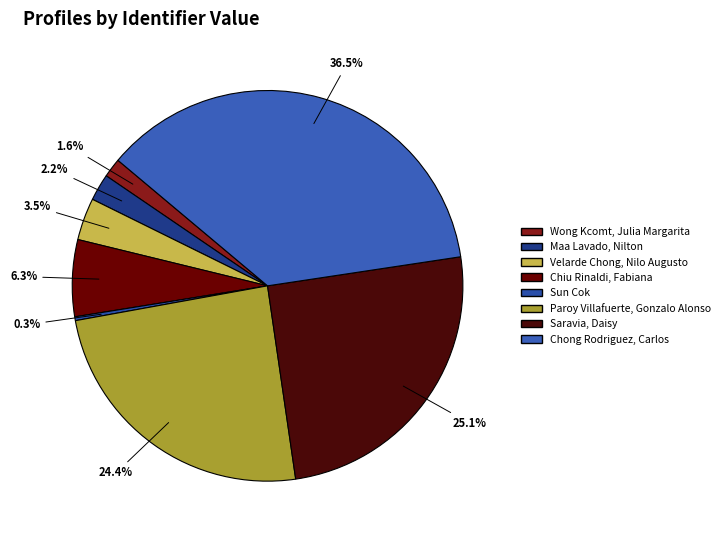

Rank the categories by value from lowest to highest.

Sun Cok, Wong Kcomt, Julia Margarita, Maa Lavado, Nilton, Velarde Chong, Nilo Augusto, Chiu Rinaldi, Fabiana, Paroy Villafuerte, Gonzalo Alonso, Saravia, Daisy, Chong Rodriguez, Carlos